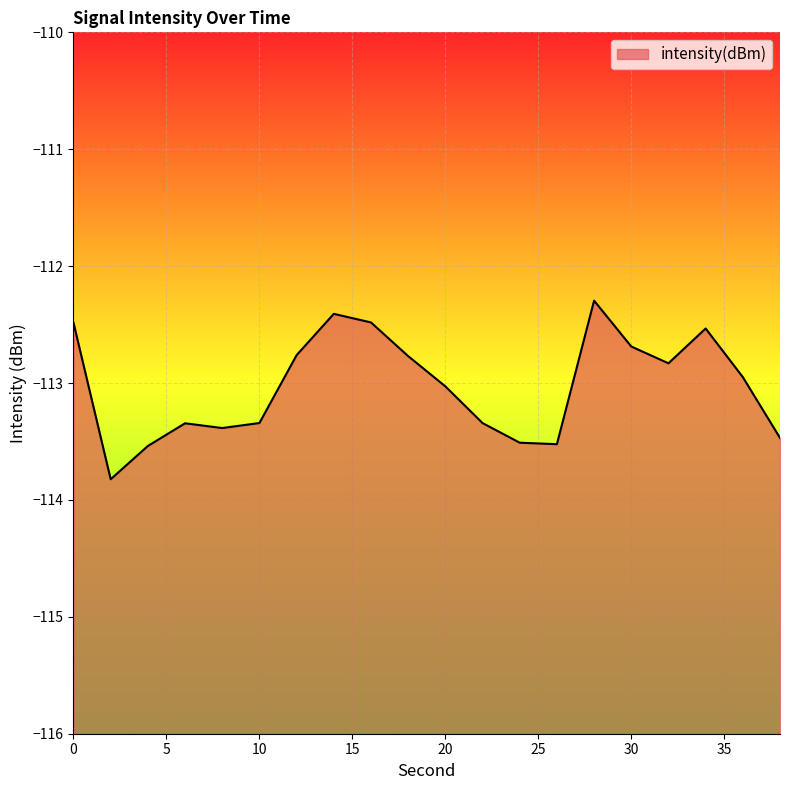

List the labels in order of value, largest first.

28, 14, 16, 0, 34, 30, 12, 18, 32, 36, 20, 10, 22, 6, 8, 38, 24, 26, 4, 2